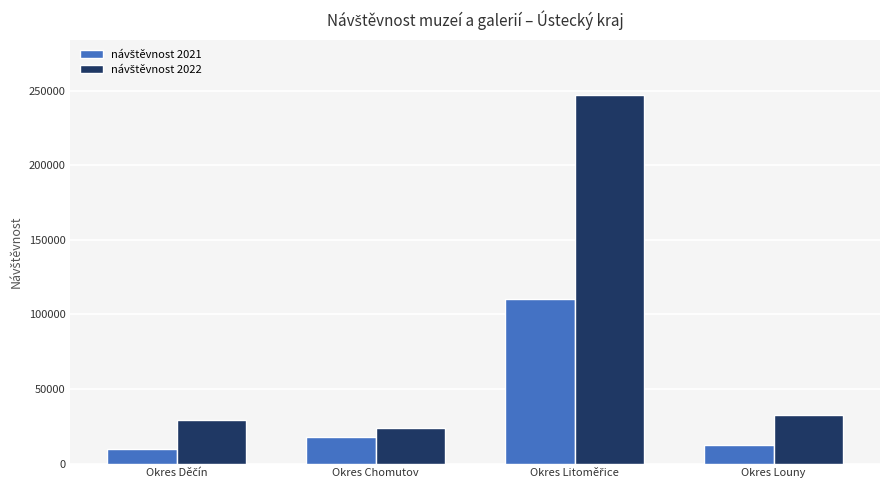

What is the greatest value displayed?

247103